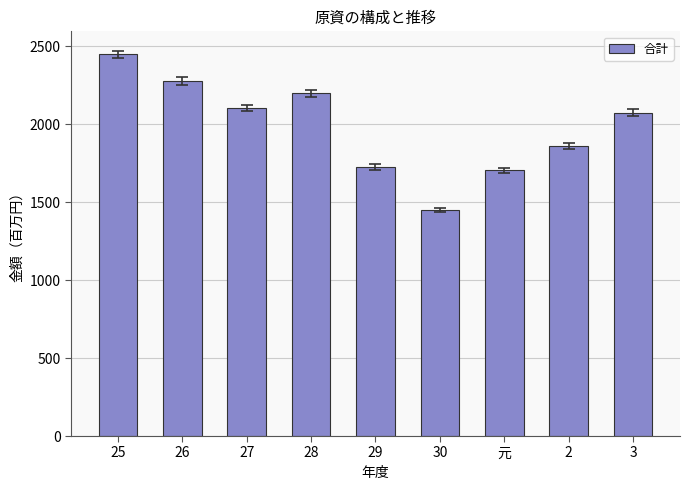

Between 元 and 3, which is larger?

3